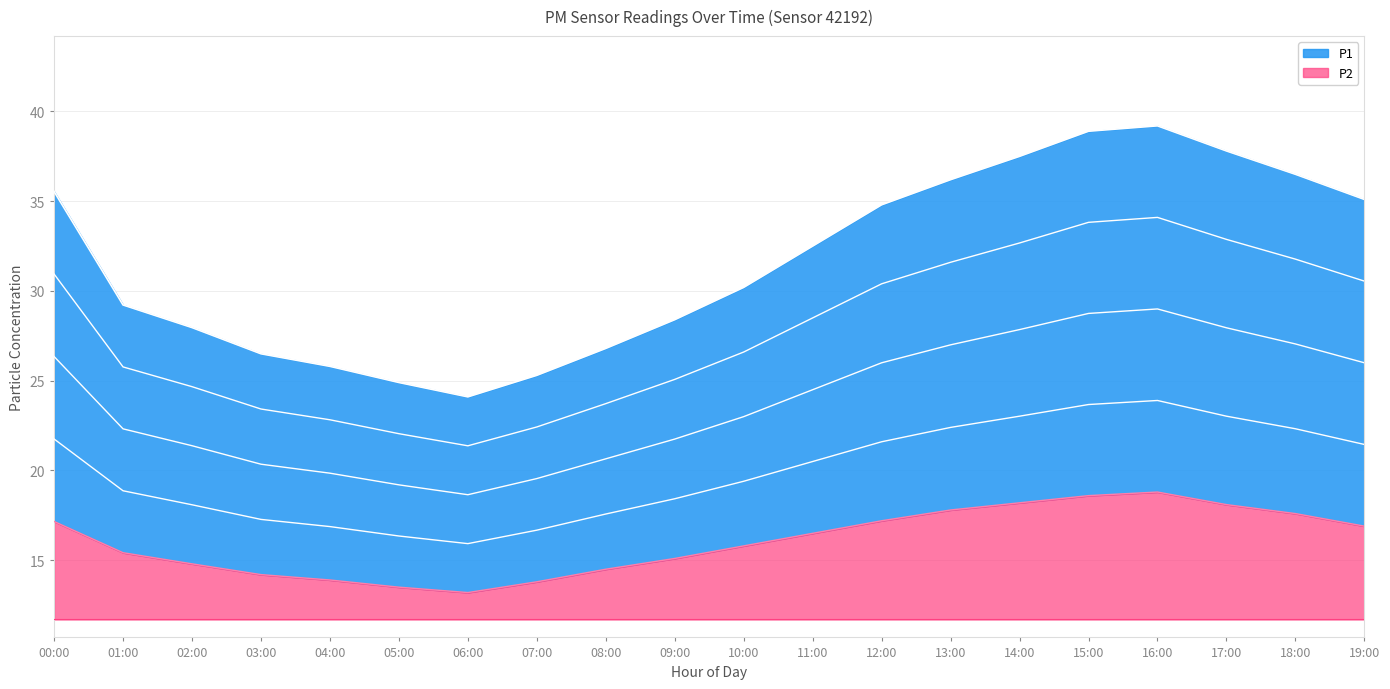

The value of P2 at 03:00 is 14.2. True or false?

True